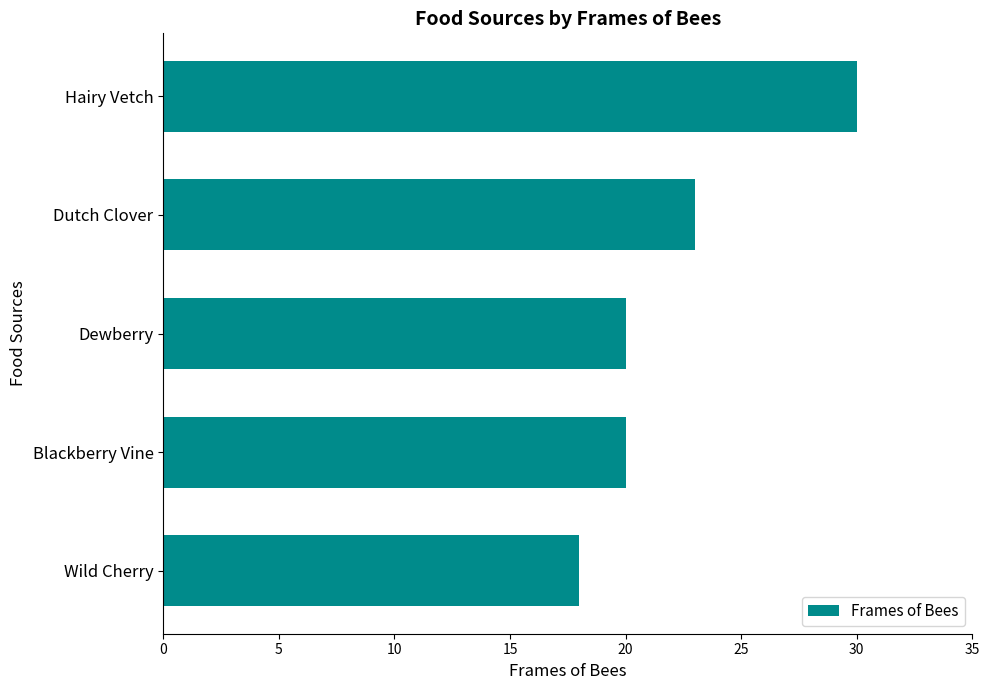

True or false: the data shows 28 at Dewberry.

False